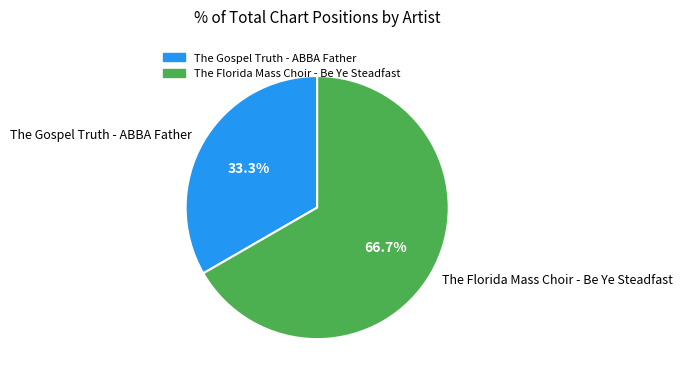

To the nearest percent, what is the average slice percentage?

50%